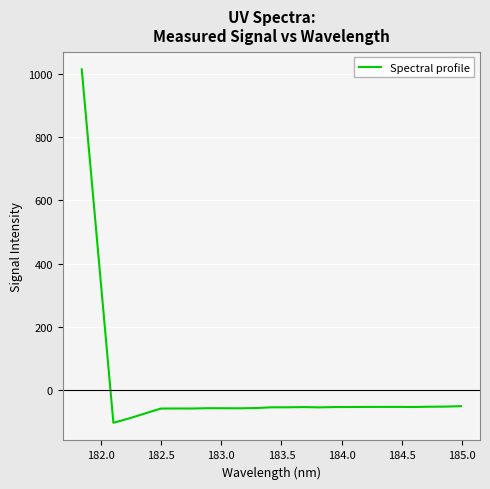

How many negative values are there?

23